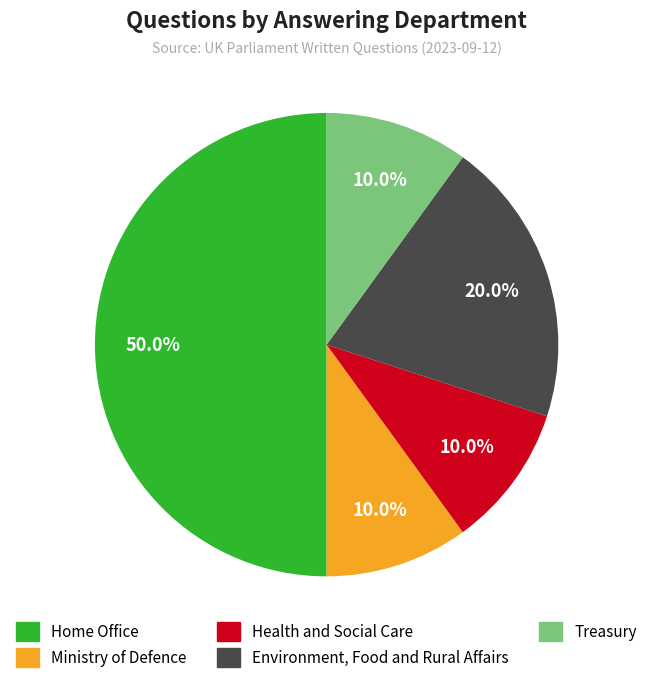

To the nearest percent, what is the average slice percentage?

20%